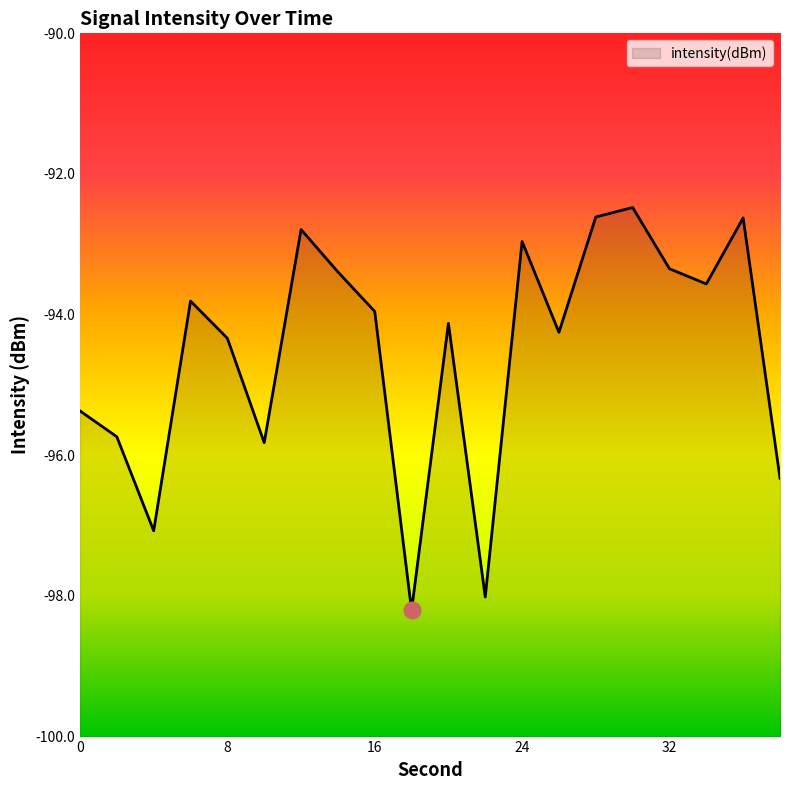

What is the sum of the values at 2 and 4?

-192.8